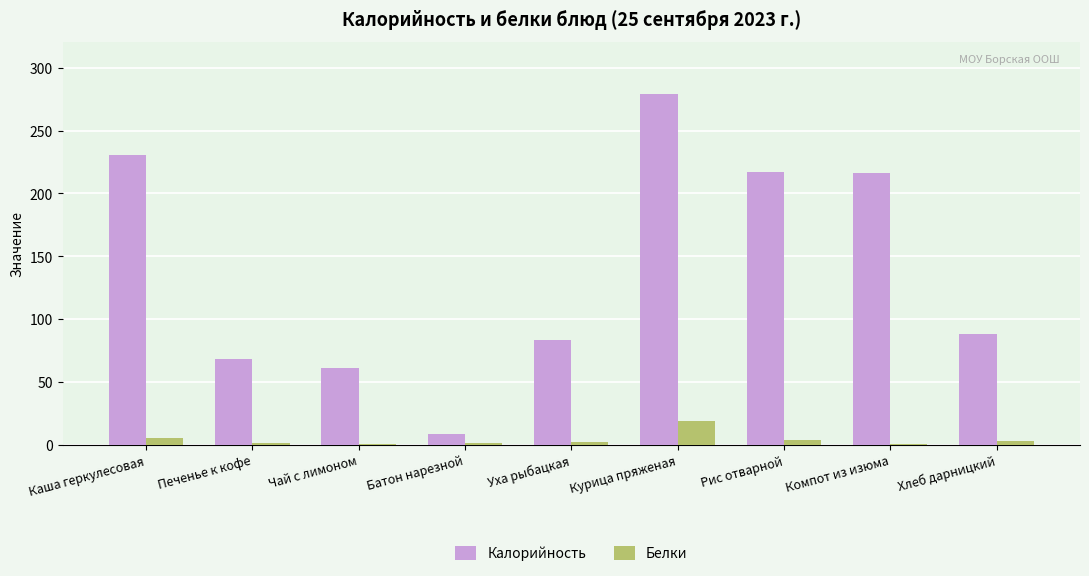

True or false: Калорийность has a value of 22.0 at Чай с лимоном.

False